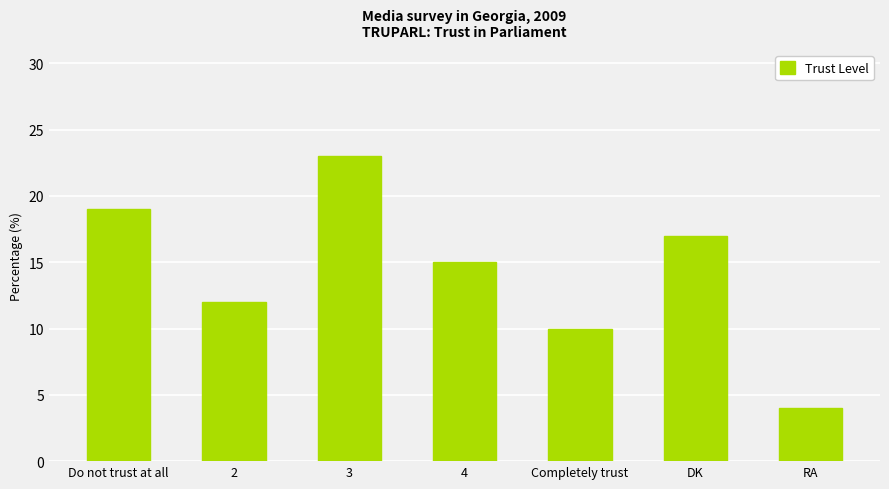

How many categories are shown in the chart?

7